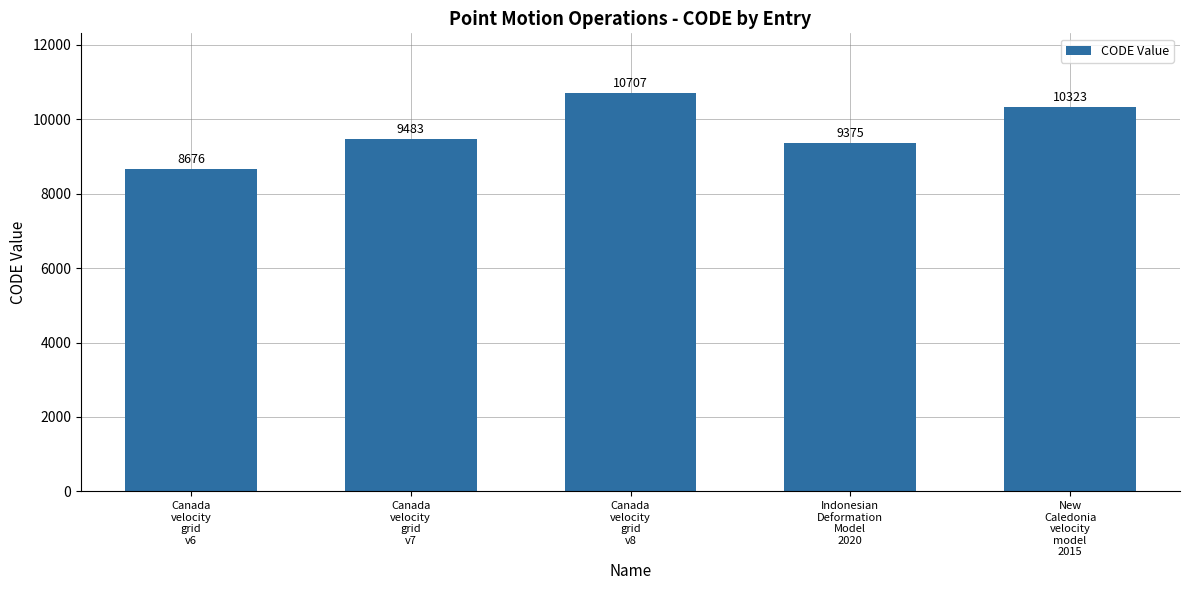

What is the maximum value shown in the chart?

10707